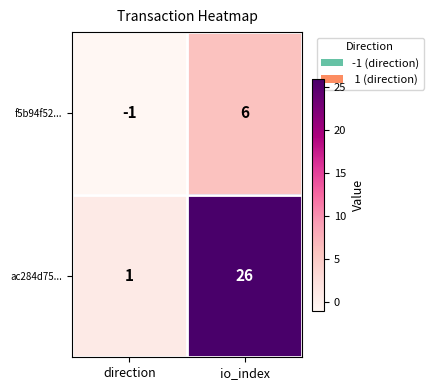

At io_index, list the series in order from smallest to largest.

f5b94f52..., ac284d75...